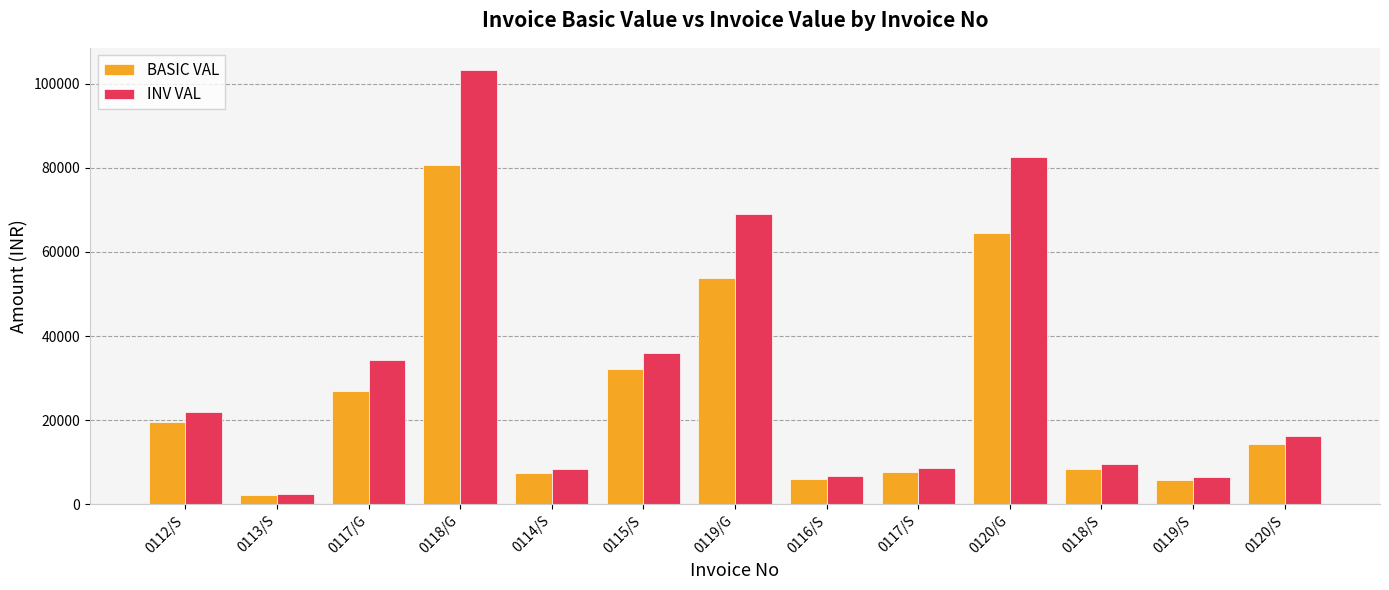

The value of BASIC VAL at 0118/S is 8475.0. True or false?

True